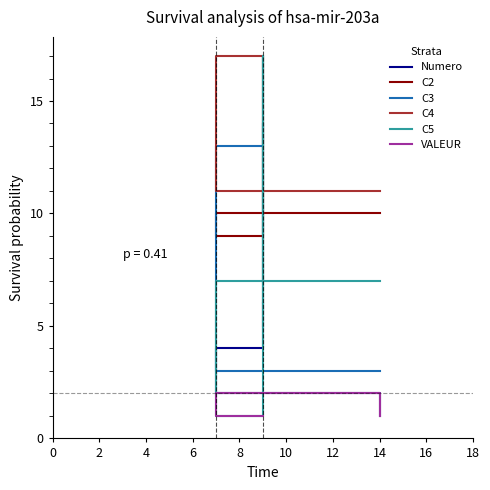

What are all the series names shown in the legend?

Numero, C2, C3, C4, C5, VALEUR